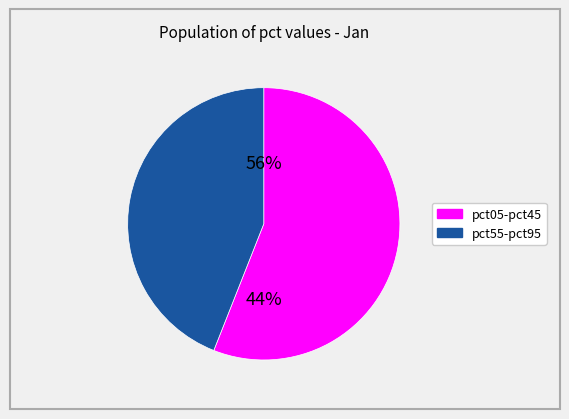

Is the sum of pct25 and pct95 greater than half?

No